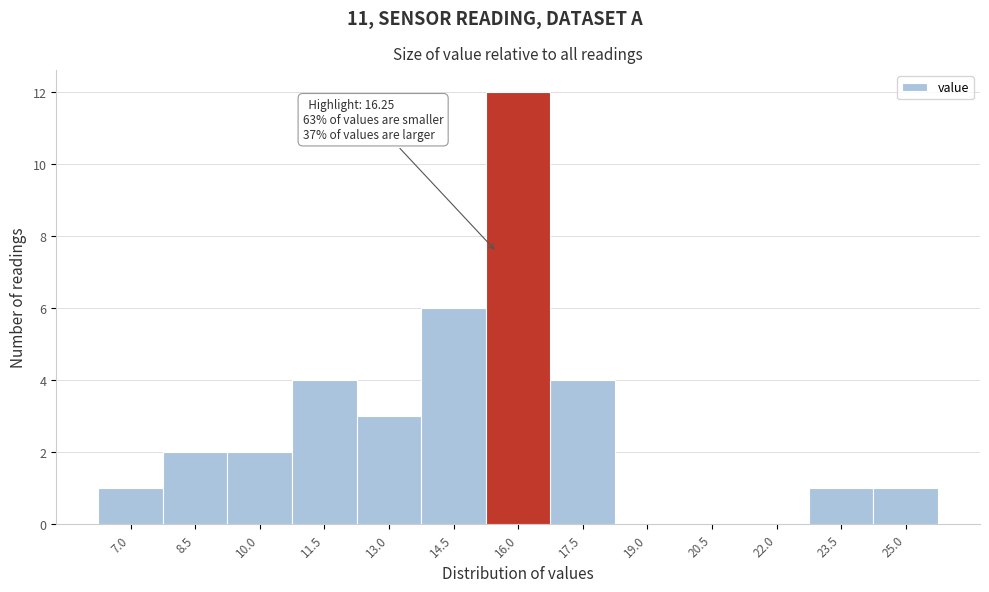

Reading left to right, list all the values displayed in this chart.

7.0=1	8.5=2	10.0=2	11.5=4	13.0=3	14.5=6	16.0=12	17.5=4	19.0=0	20.5=0	22.0=0	23.5=1	25.0=1